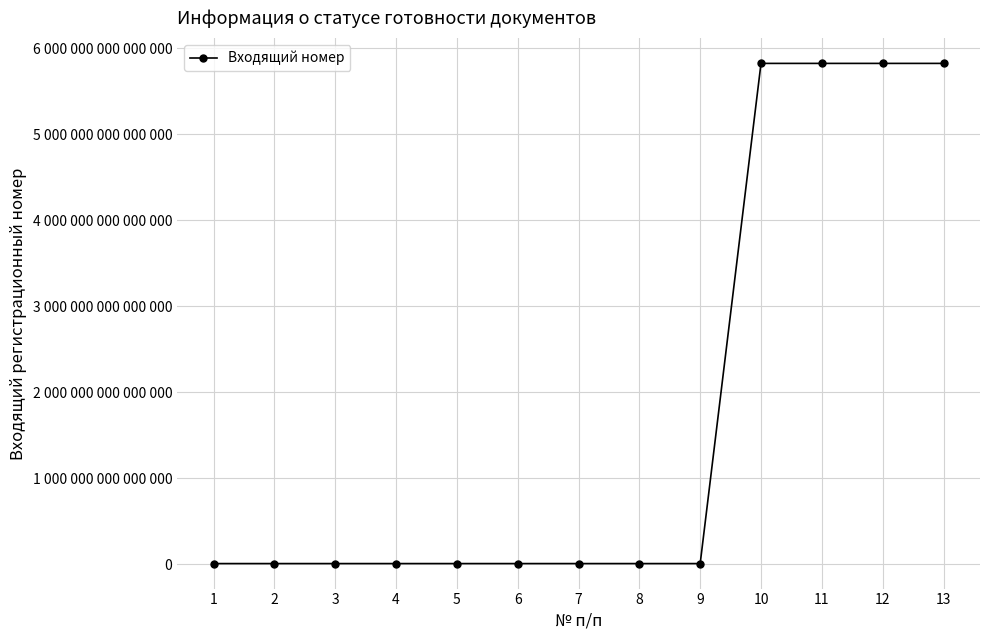

Is this an area chart (filled region under the line)?

No